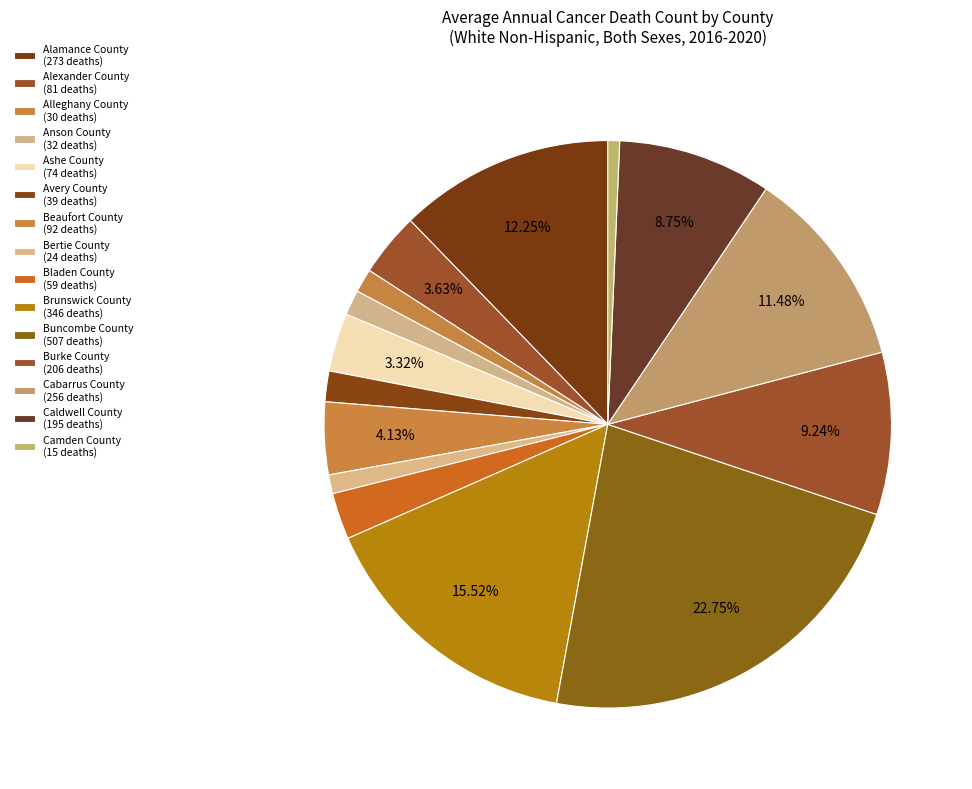

Count the number of slices in the pie.

15